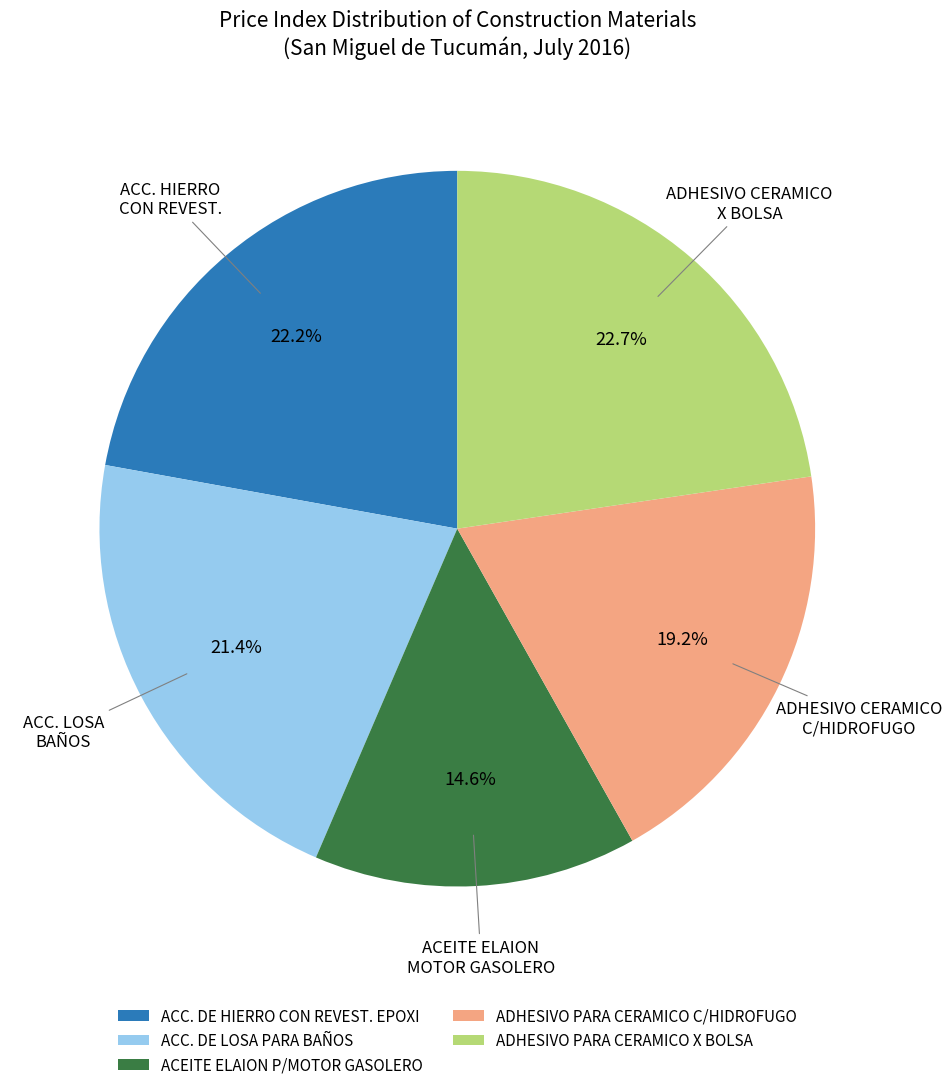

Which has a higher value, ACEITE ELAION P/MOTOR GASOLERO or ADHESIVO PARA CERAMICO X BOLSA?

ADHESIVO PARA CERAMICO X BOLSA